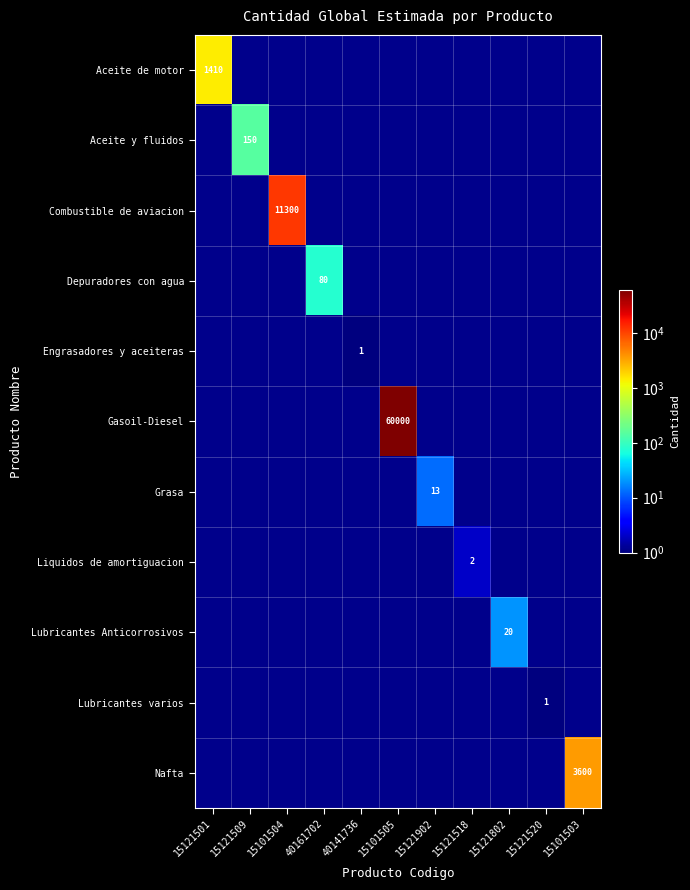

The value of Grasa at 15121902 is 13. True or false?

True